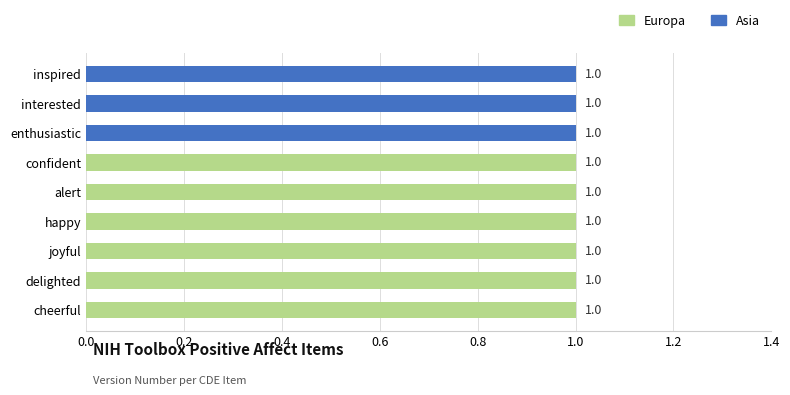

The Europa series shows 1 at delighted. True or false?

True